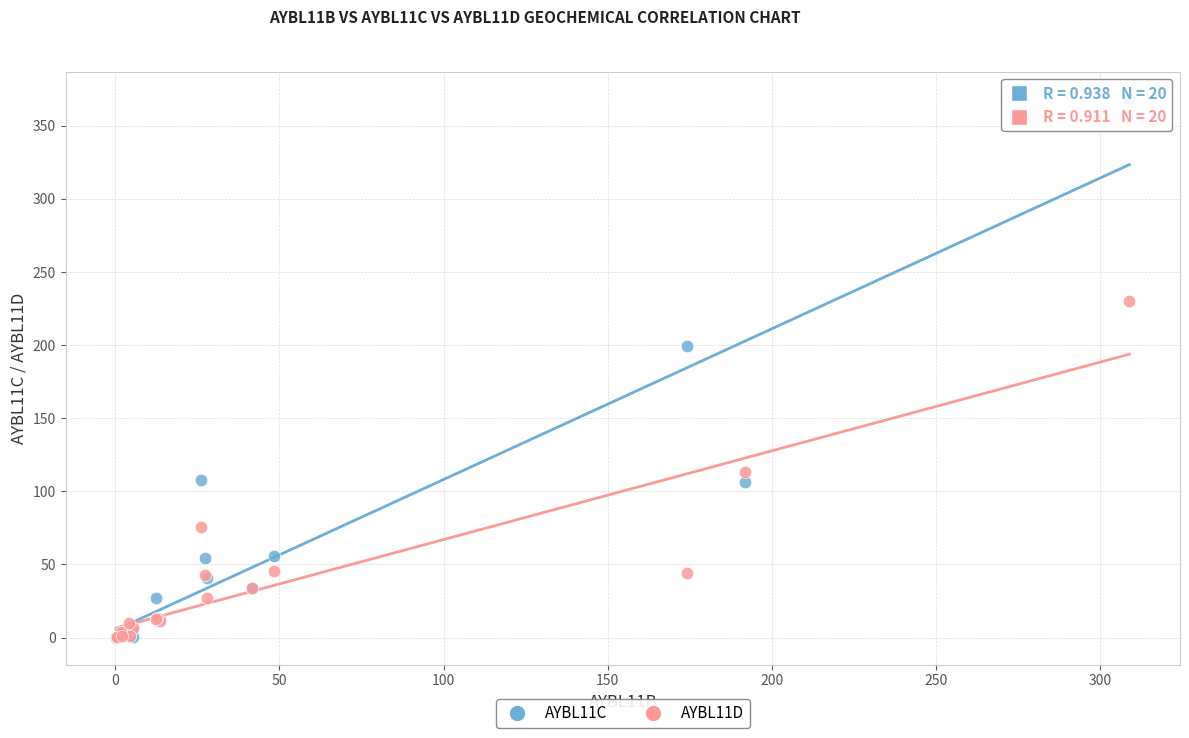

Across all series, what Y value is closest to 184?

199.2